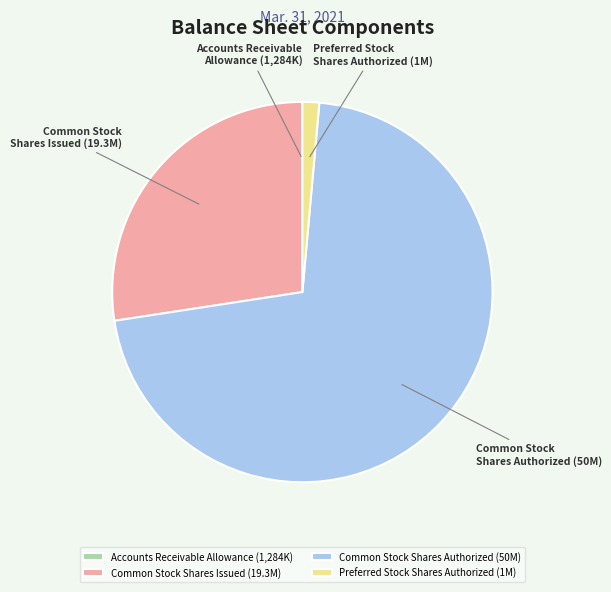

True or false: Preferred Stock Shares Authorized (1M) accounts for 11% of the total.

False